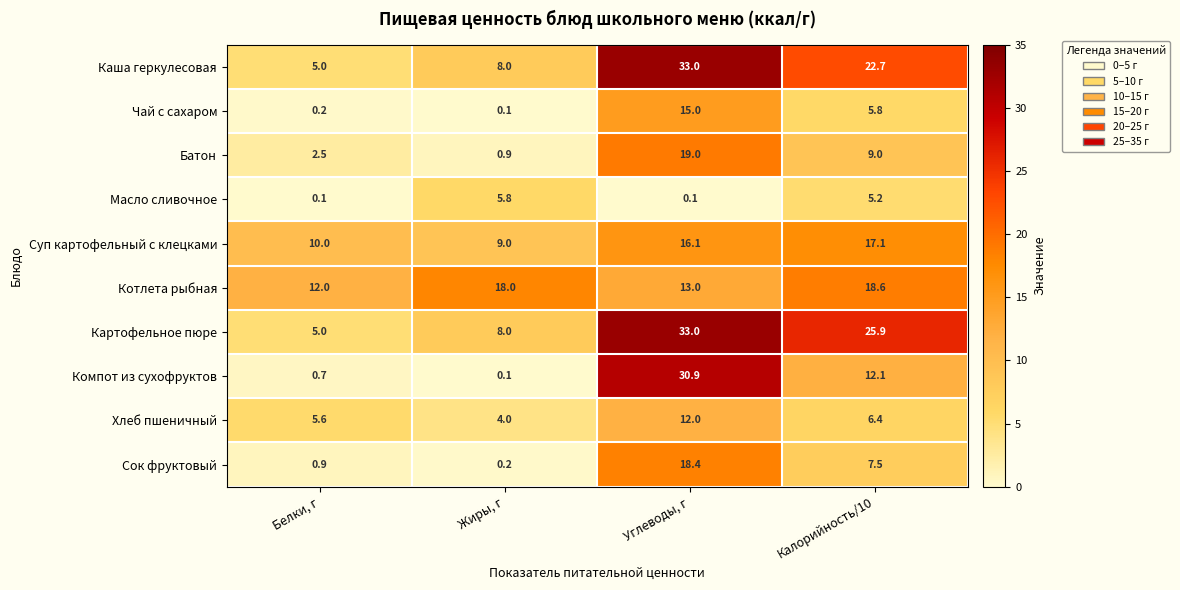

How many data points does each series have?

4